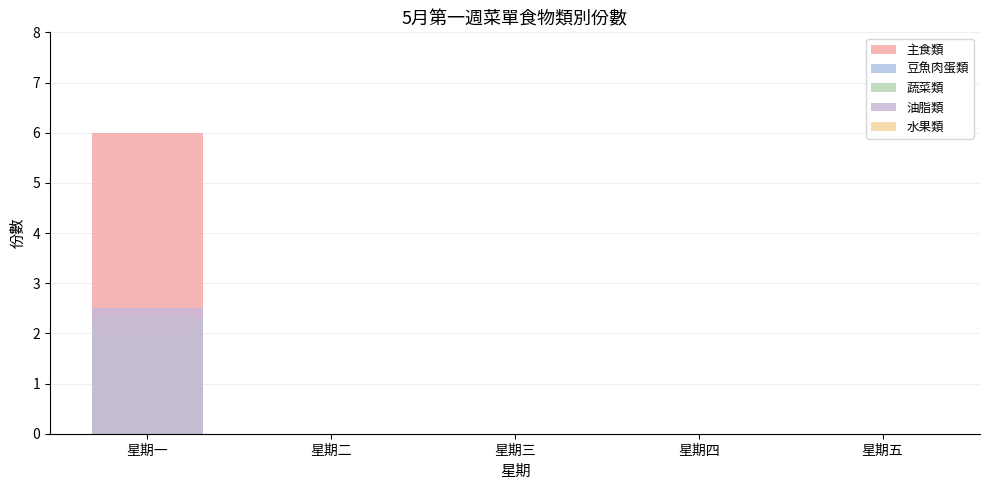

What is the sum of all 主食類 values?

6.0